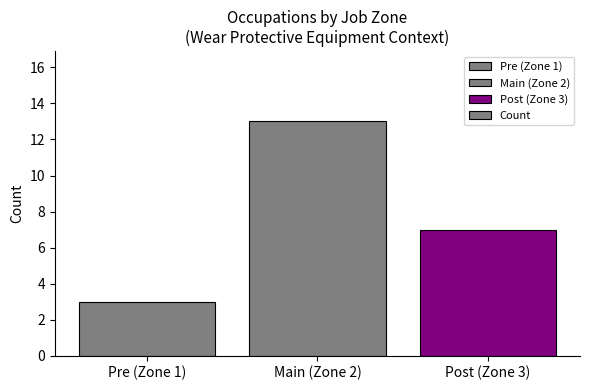

Which label corresponds to the largest value in the chart?

Main (Zone 2)